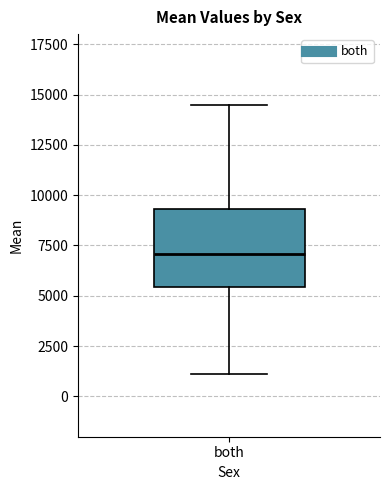

Where does the upper whisker of the box for both end on the y-axis? The values are not printed on the chart, so give them approximately, as read against the axis.

14500